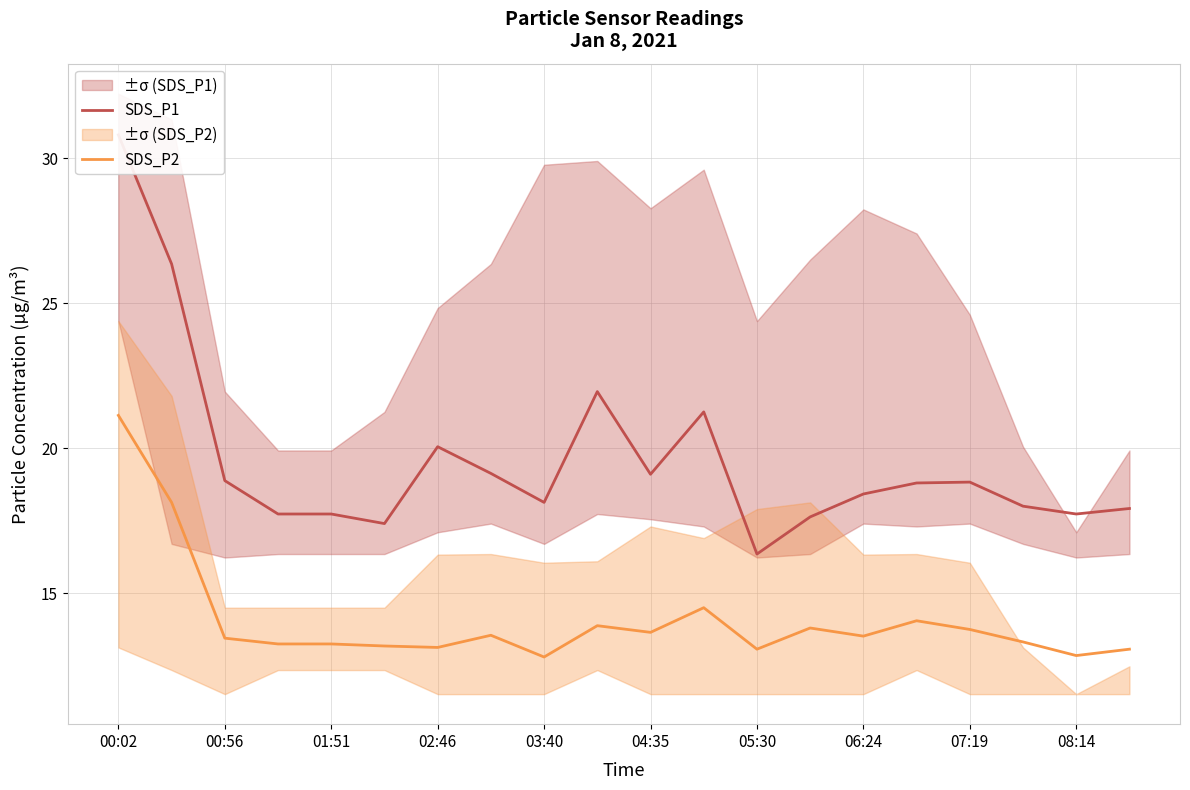

True or false: SDS_P2 has a value of 22.0 at 04:35.

False